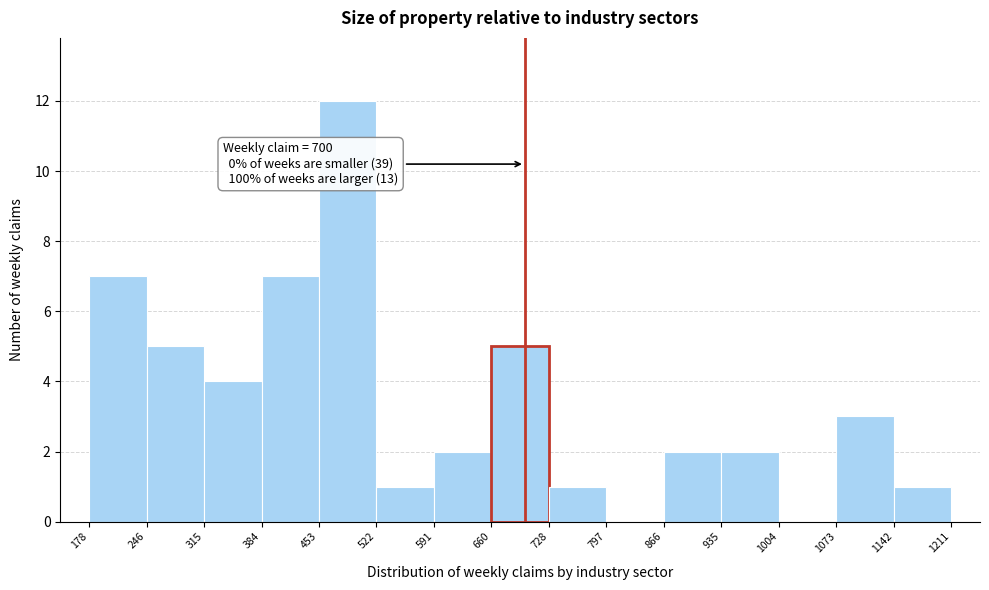

Over which range of the x-axis is the bar tallest?

453 to 522